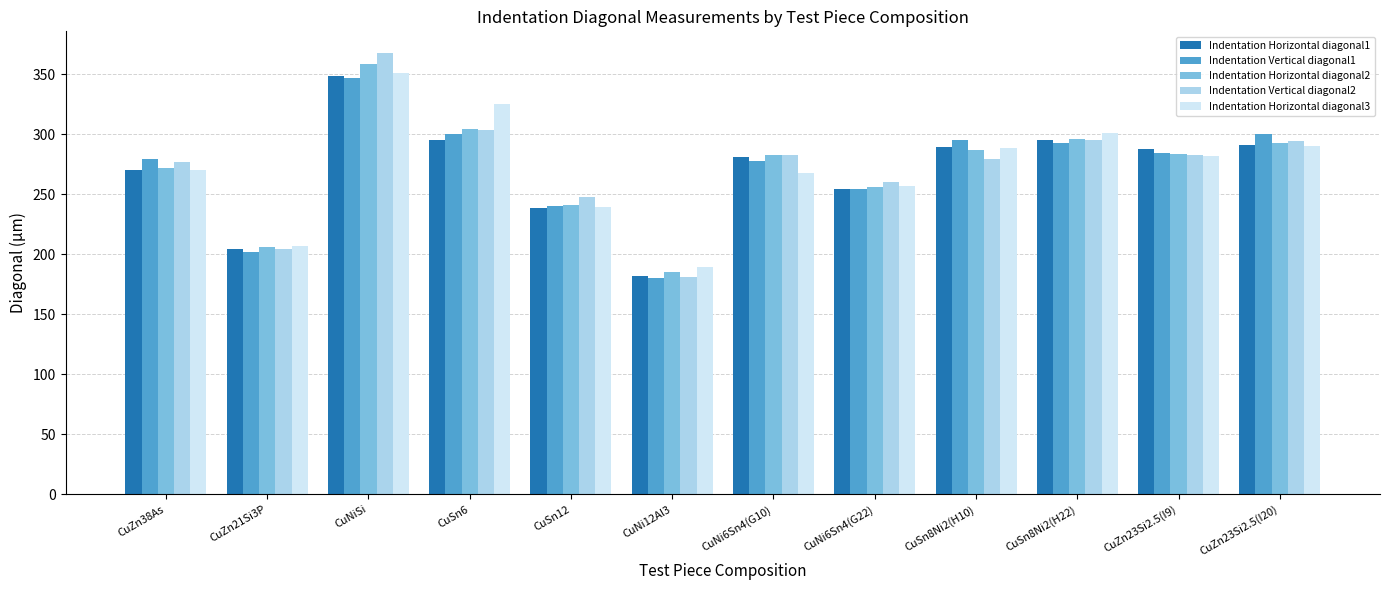

At which label is Indentation Horizontal diagonal2 closest to 272?

CuZn38As